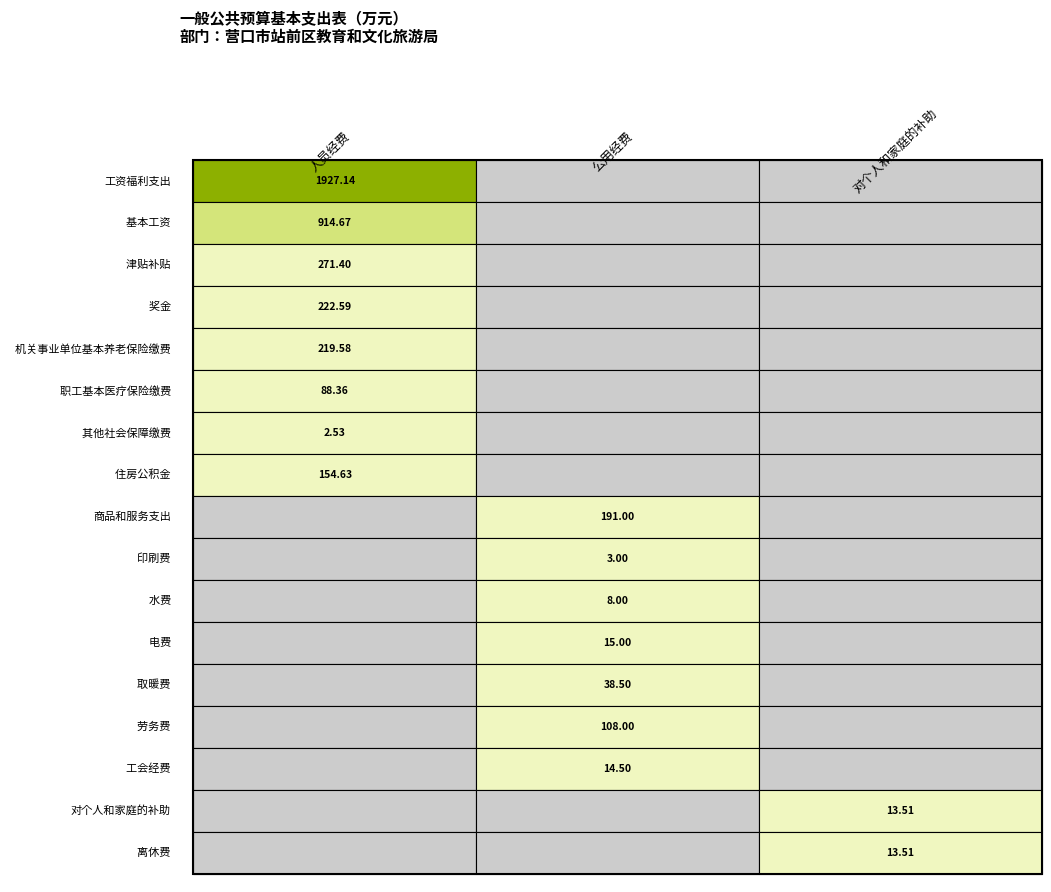

What is the average value of the 工资福利支出 series?

642.4